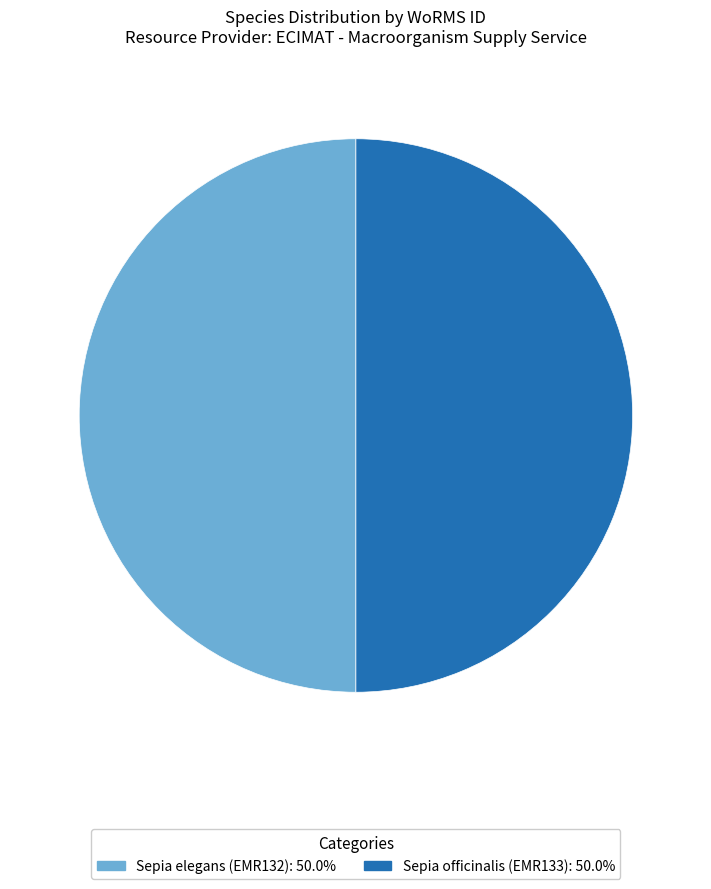

Approximately how many times larger is the value at Sepia elegans (EMR132) compared to Sepia officinalis (EMR133)?

1.0